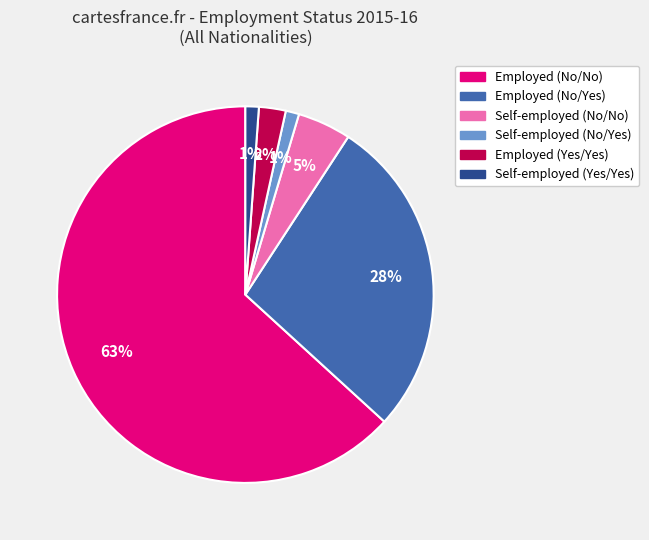

How many segments does this pie chart have?

6